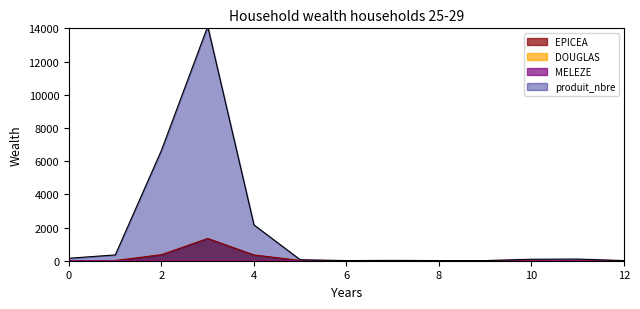

What is the sum of all DOUGLAS values?

1.8